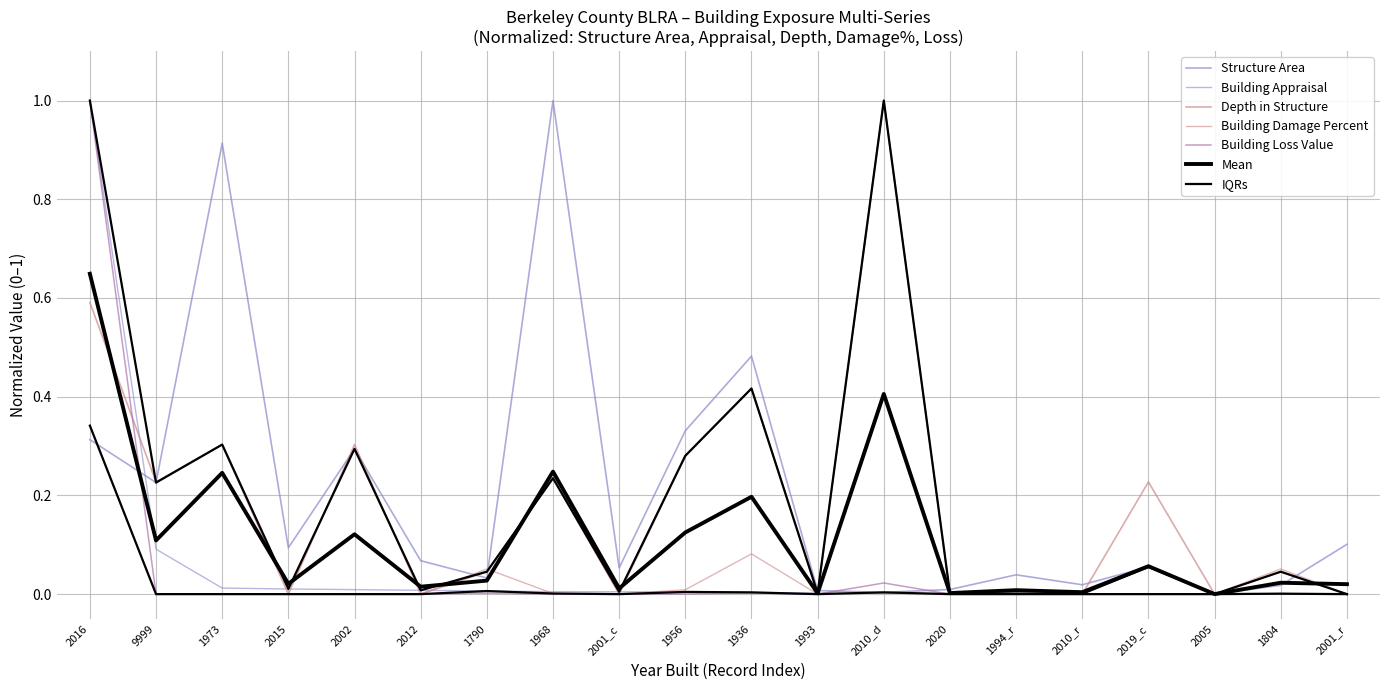

Is the value of Structure Area at 2016 greater than the value of Building Loss Value at 2012?

Yes